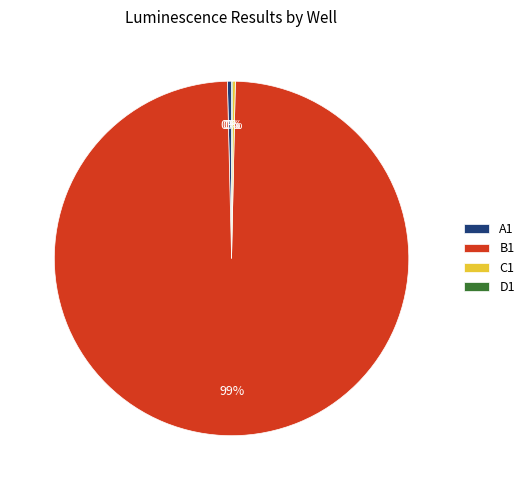

To the nearest percent, what is the combined percentage of A1 and B1?

100%